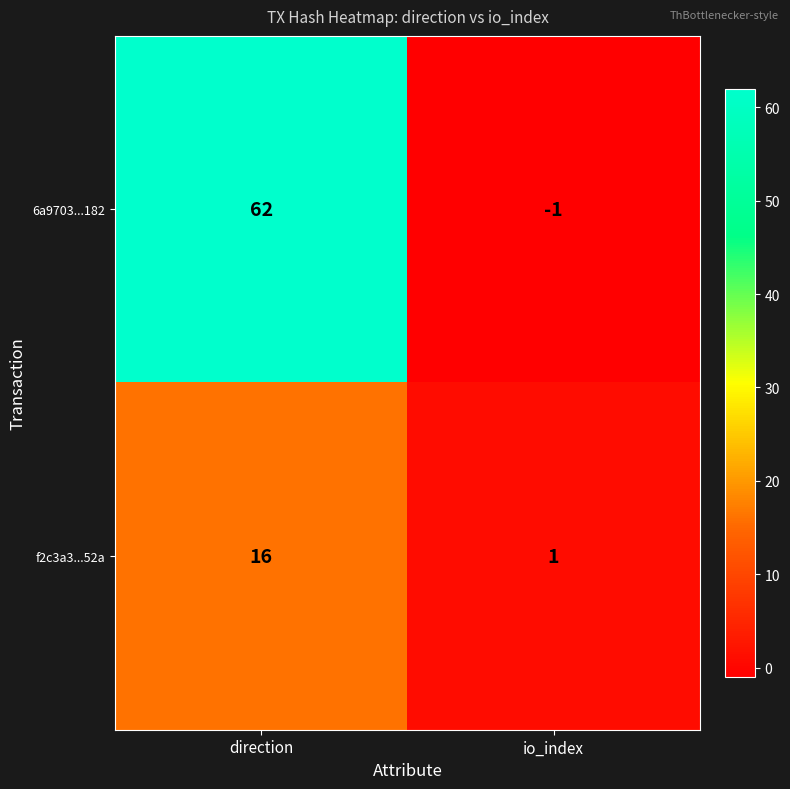

Reading right to left, transcribe all the data shown in this chart.

6a9703...182: io_index=-1	direction=62
f2c3a3...52a: io_index=1	direction=16